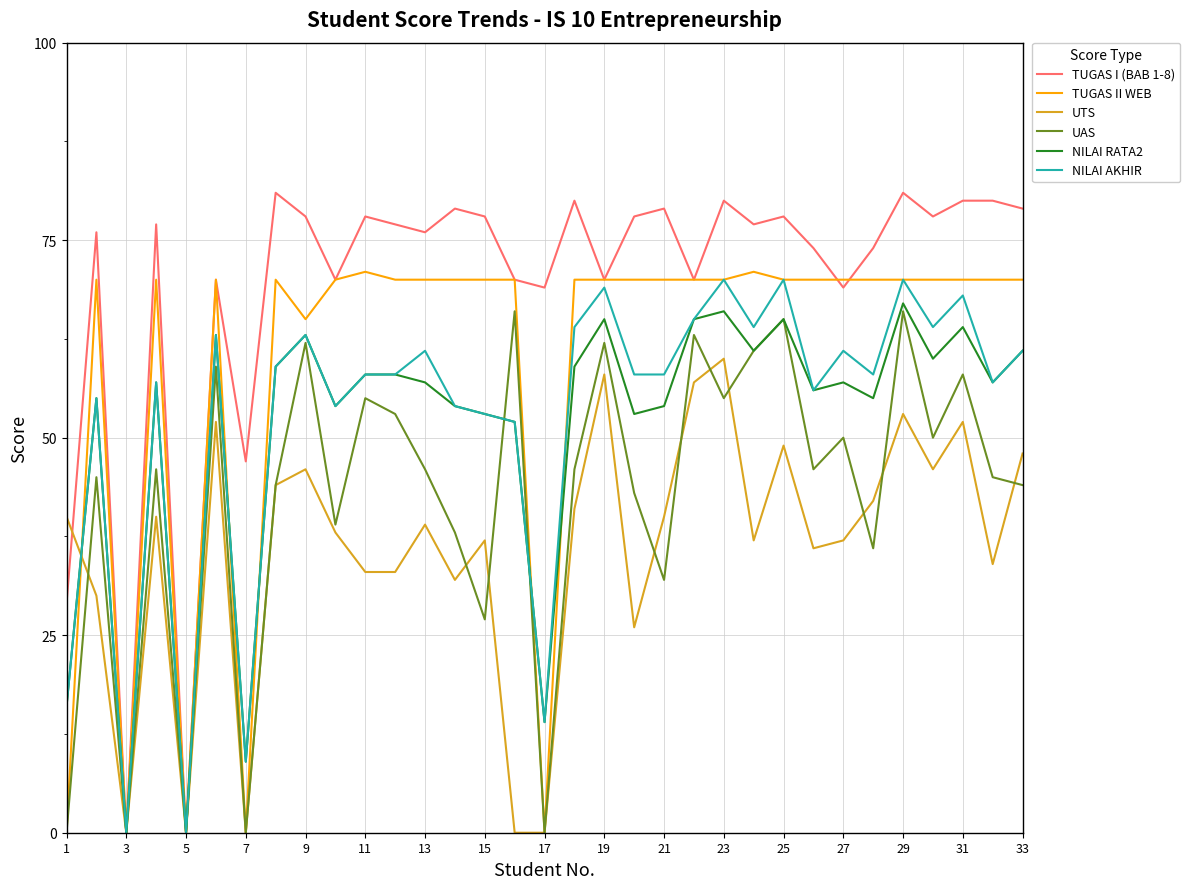

At how many categories does at least one series exceed 73?

22